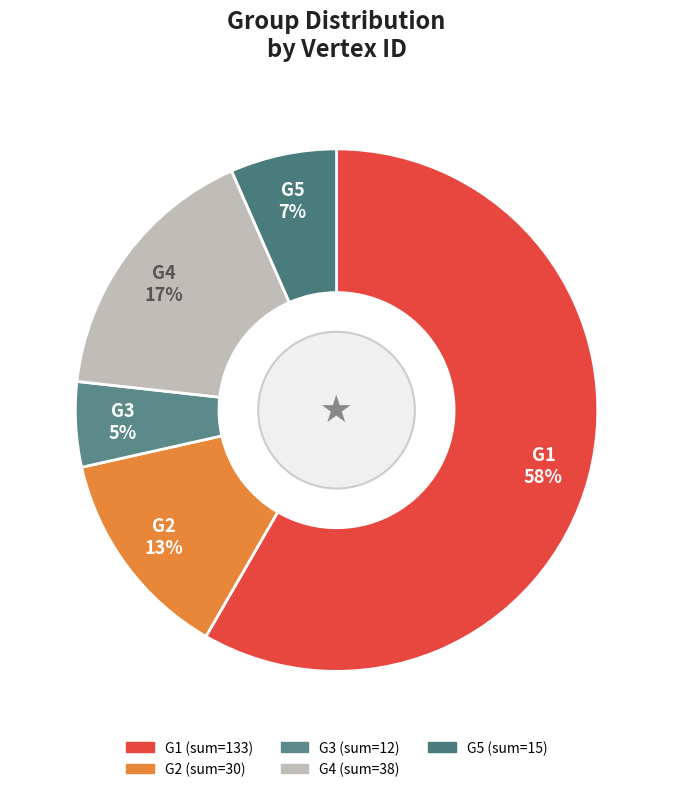

Do G3 and G5 together represent more than half of the pie?

No